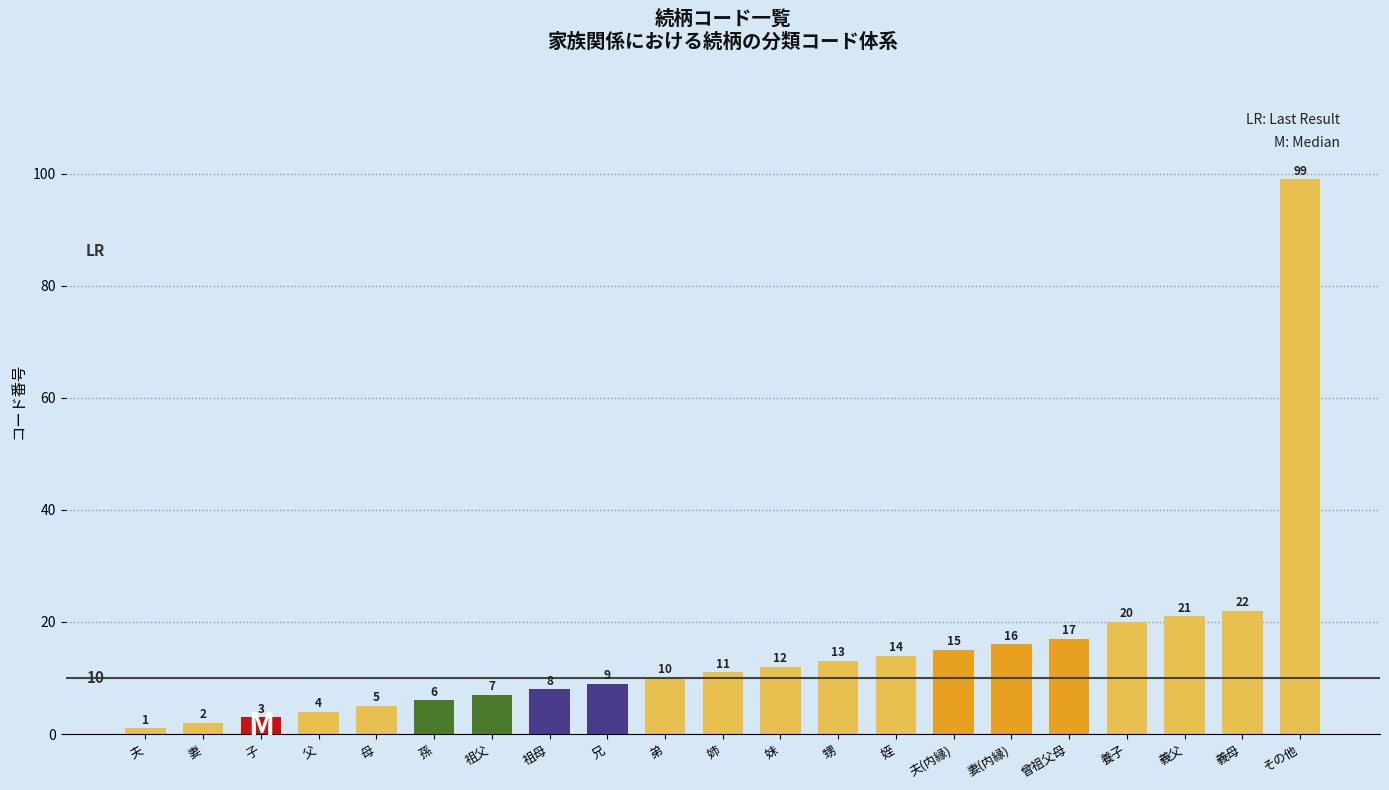

What is the difference between the maximum and minimum values?

98